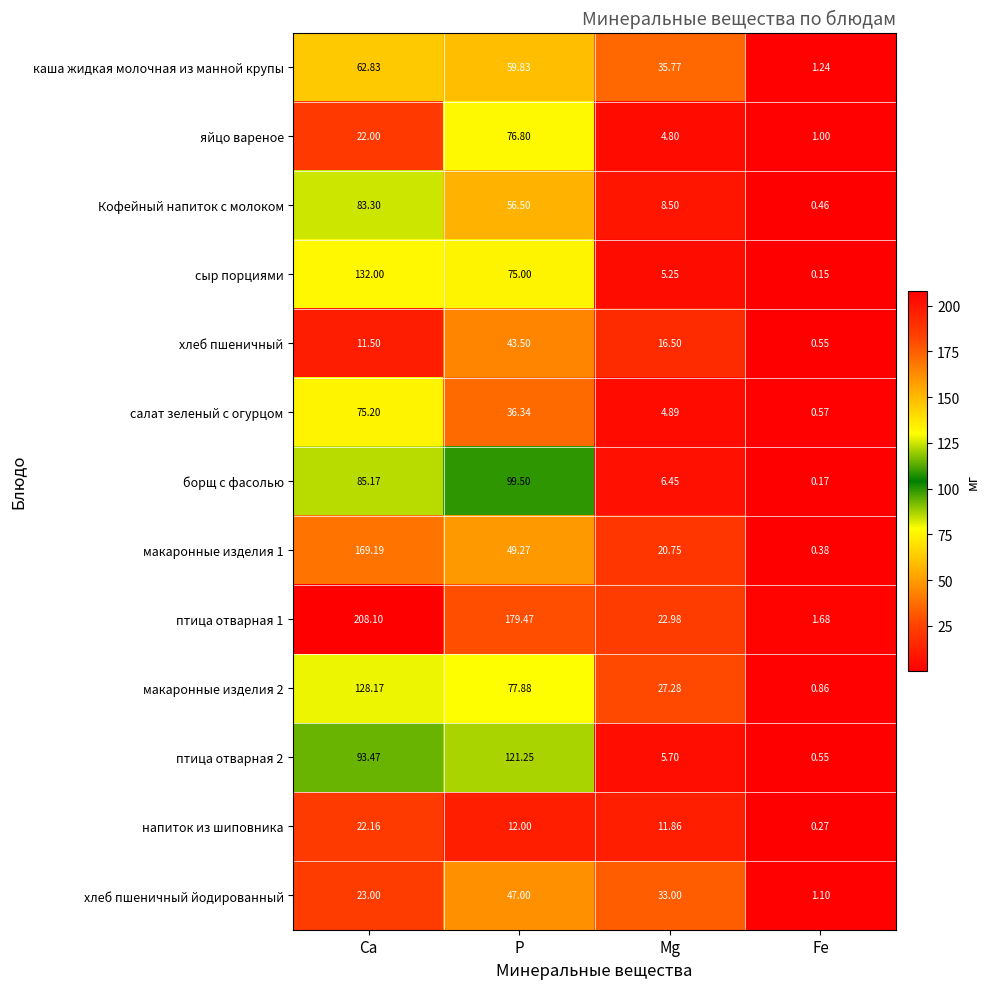

At how many categories does at least one series exceed 47?

2